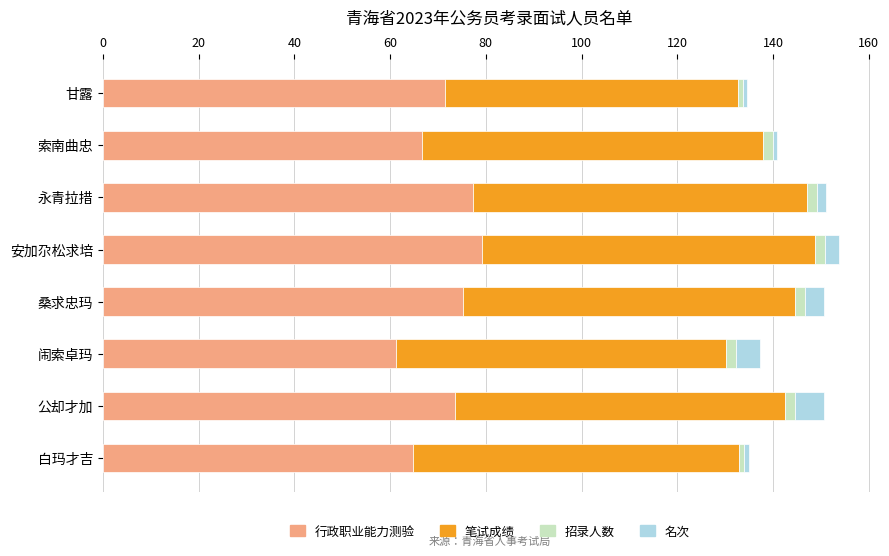

The value of 行政职业能力测验 at 公却才加 is 124.8. True or false?

False